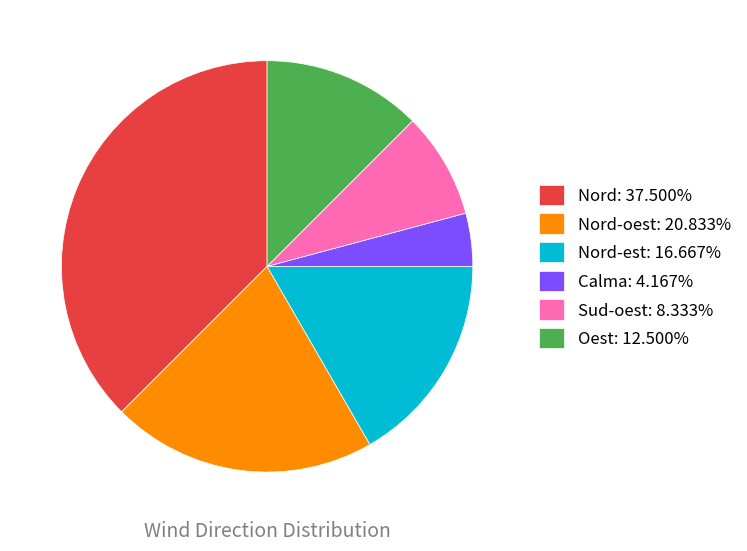

Is there a majority slice in this chart?

No